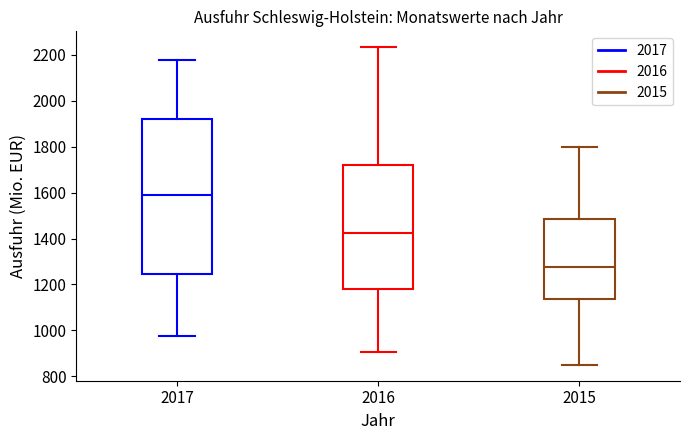

Reading left to right, read every box against the y-axis: the position of its median line, the range the box covers, and the ends of its whiskers. The values are not printed on the chart, so give them approximately, as read against the axis.

2017: median 1600, box 1240 to 1920, whiskers 980 to 2180
2016: median 1420, box 1180 to 1720, whiskers 900 to 2240
2015: median 1280, box 1140 to 1480, whiskers 860 to 1800